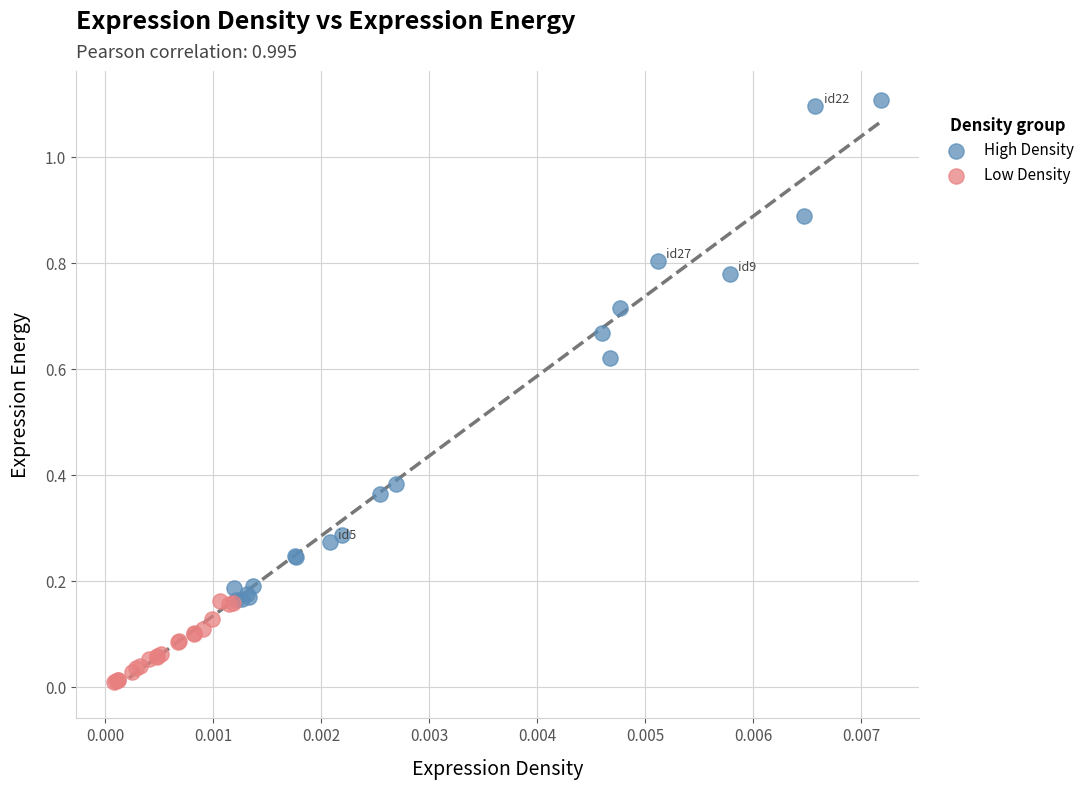

Which series contains the lowest Y value?

Low Density